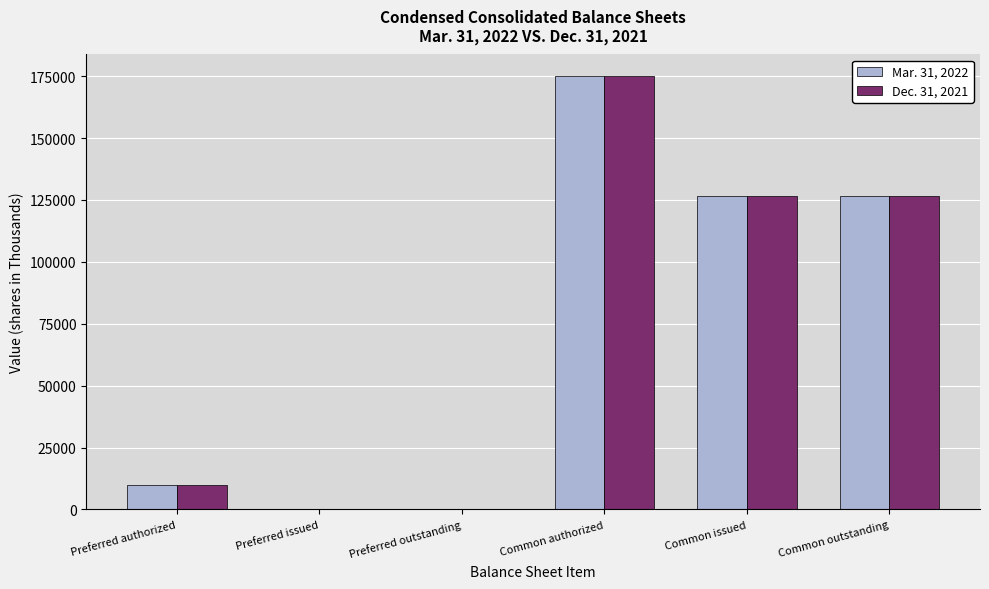

Reading left to right, transcribe all the data shown in this chart.

Mar. 31, 2022: Preferred authorized=10000	Preferred issued=1	Preferred outstanding=1	Common authorized=175000	Common issued=126624	Common outstanding=126624
Dec. 31, 2021: Preferred authorized=10000	Preferred issued=1	Preferred outstanding=1	Common authorized=175000	Common issued=126624	Common outstanding=126624